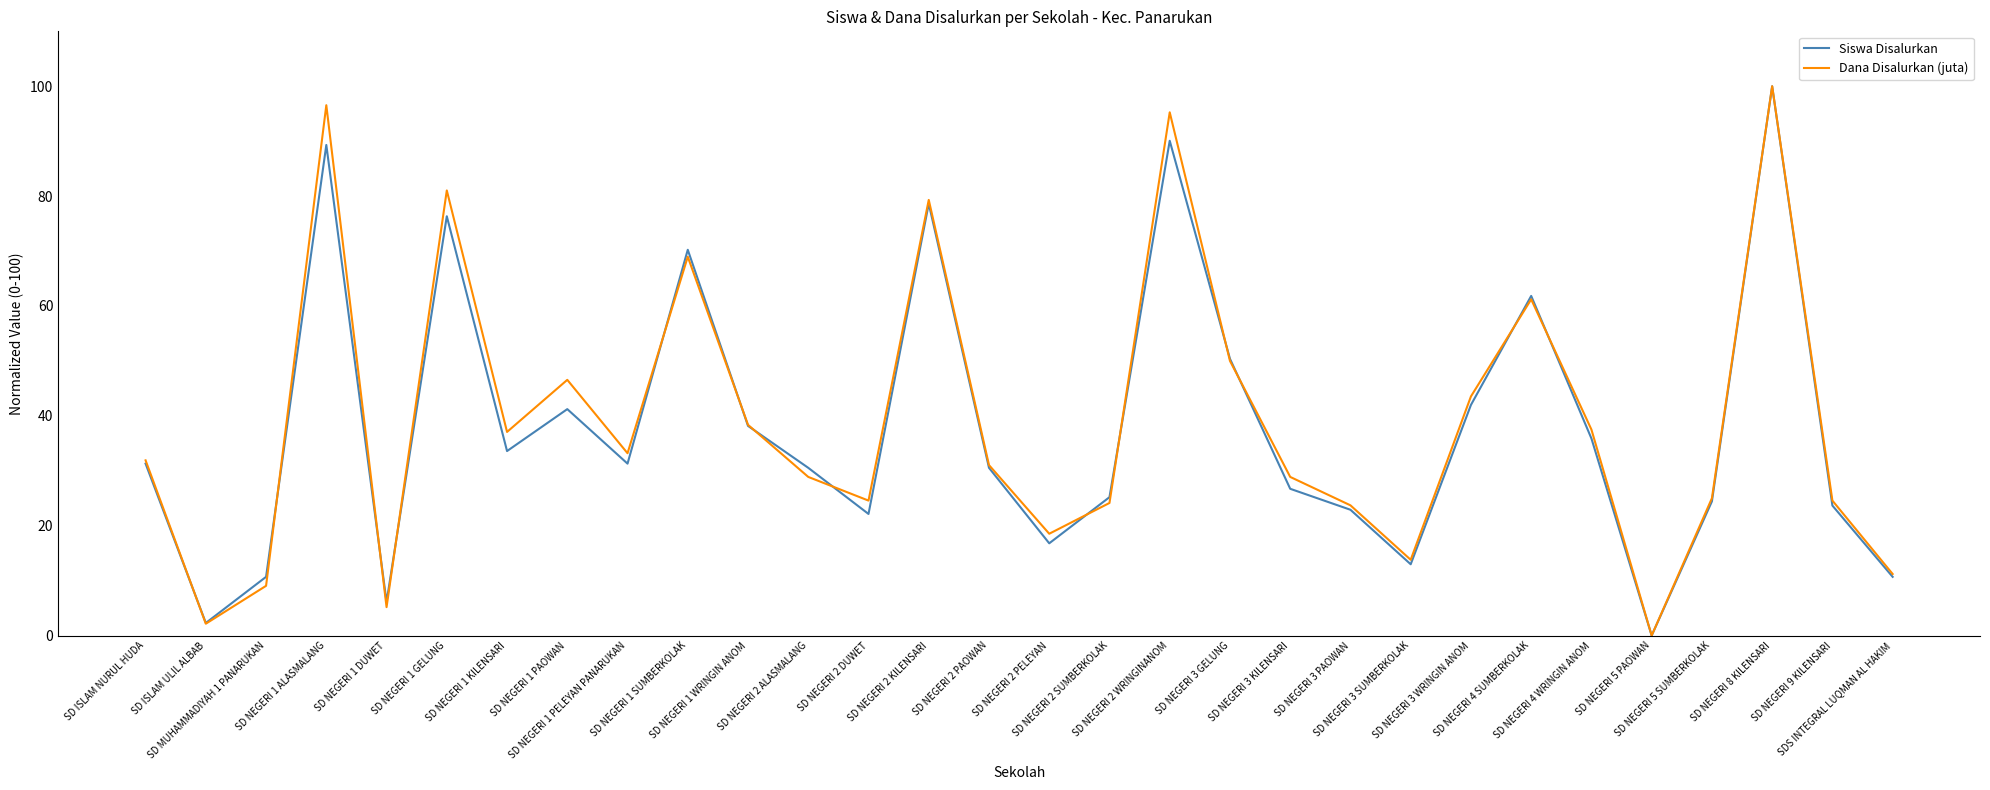

What is the approximate value of Dana Disalurkan (juta) at SD NEGERI 3 SUMBERKOLAK?

13.8